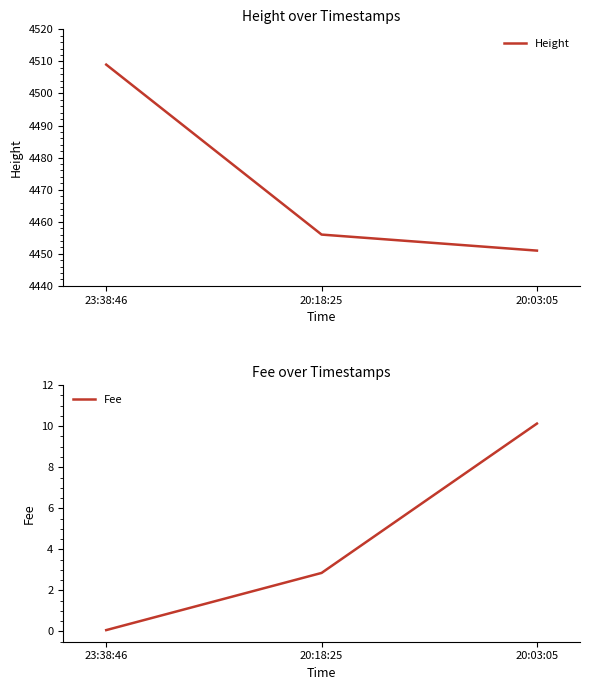

At which label does Height first exceed 4456?

23:38:46